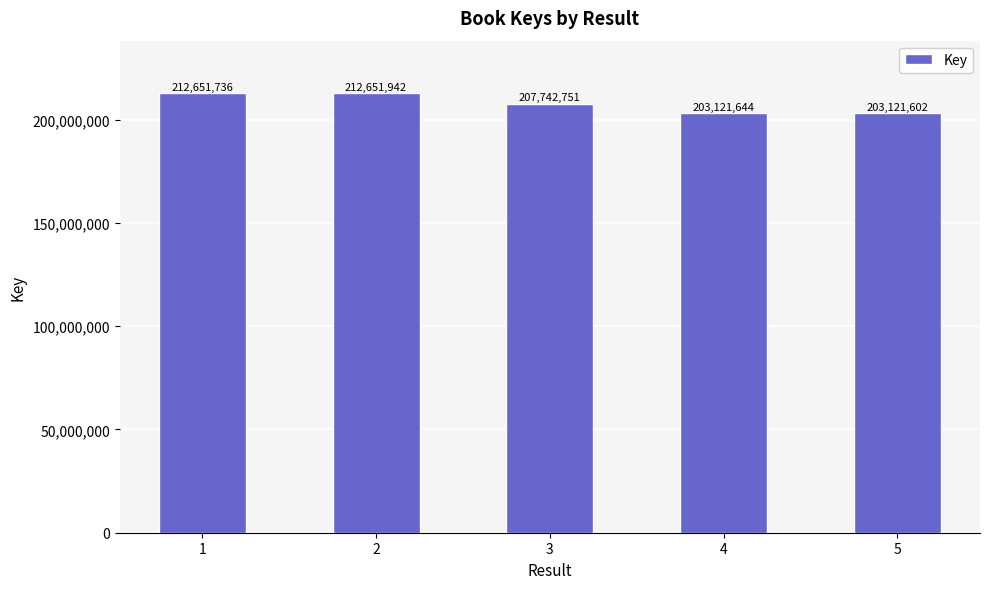

What is the value of the 4th bar from the left?

203121644